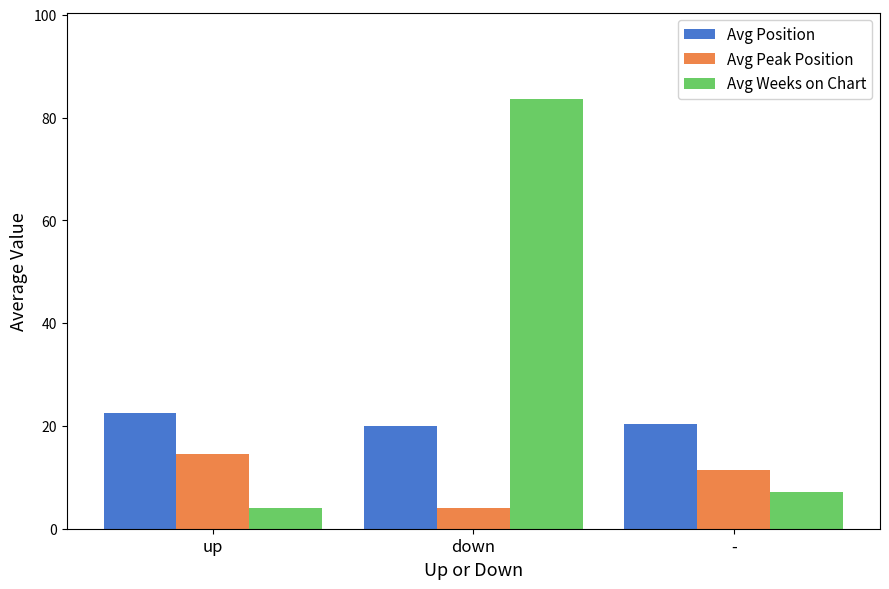

What is the label of the 1st bar from the right?

-